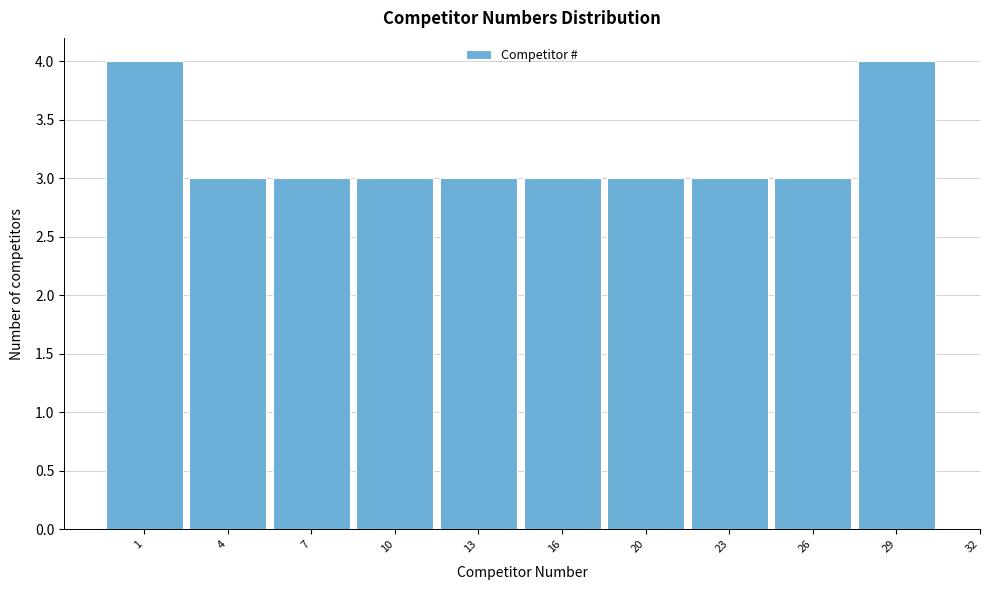

Reading left to right, extract all data points from this chart.

4	3	3	3	3	3	3	3	3	4